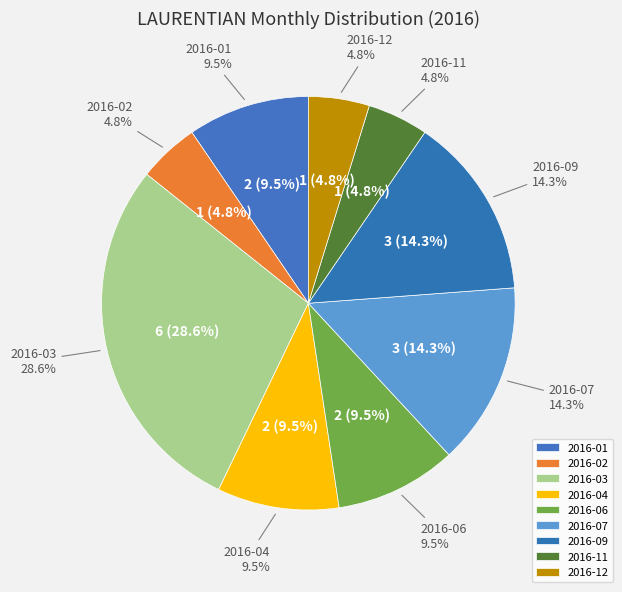

What is the change in value from 2016-09 to 2016-11?

-2